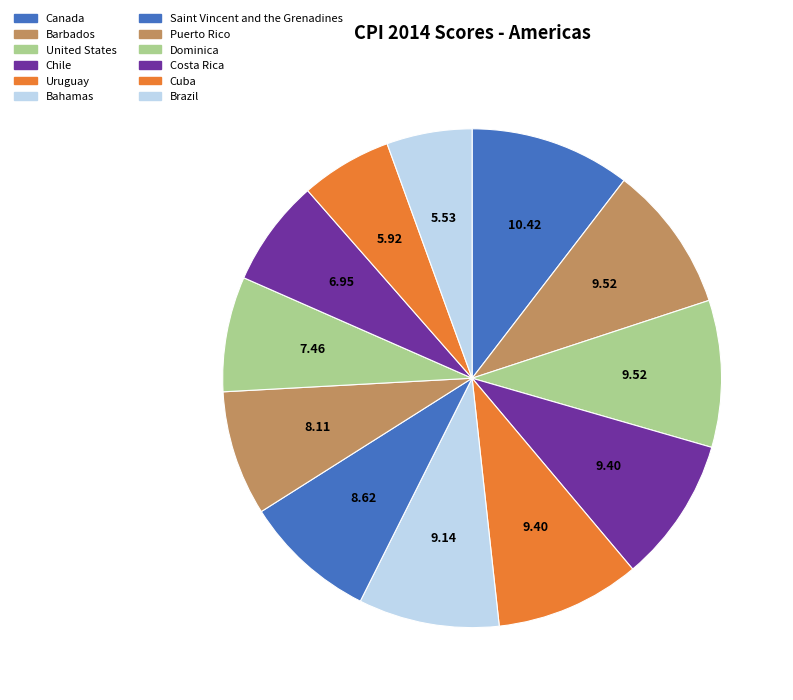

Rank the categories by value from lowest to highest.

Brazil, Cuba, Costa Rica, Dominica, Puerto Rico, Saint Vincent and the Grenadines, Bahamas, Chile, Uruguay, Barbados, United States, Canada